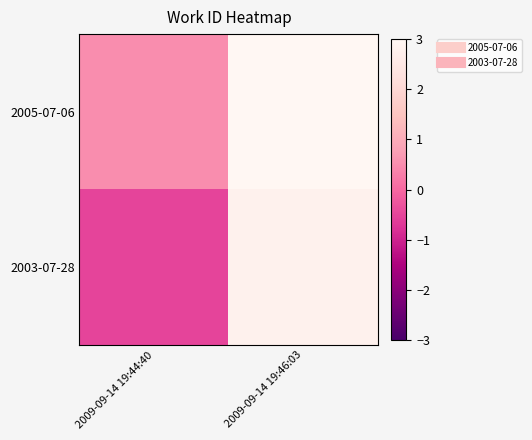

Reading left to right, transcribe all the data shown in this chart.

2005-07-06: 2009-09-14 19:44:40=0.5	2009-09-14 19:46:03=3.0
2003-07-28: 2009-09-14 19:44:40=-0.5	2009-09-14 19:46:03=2.8